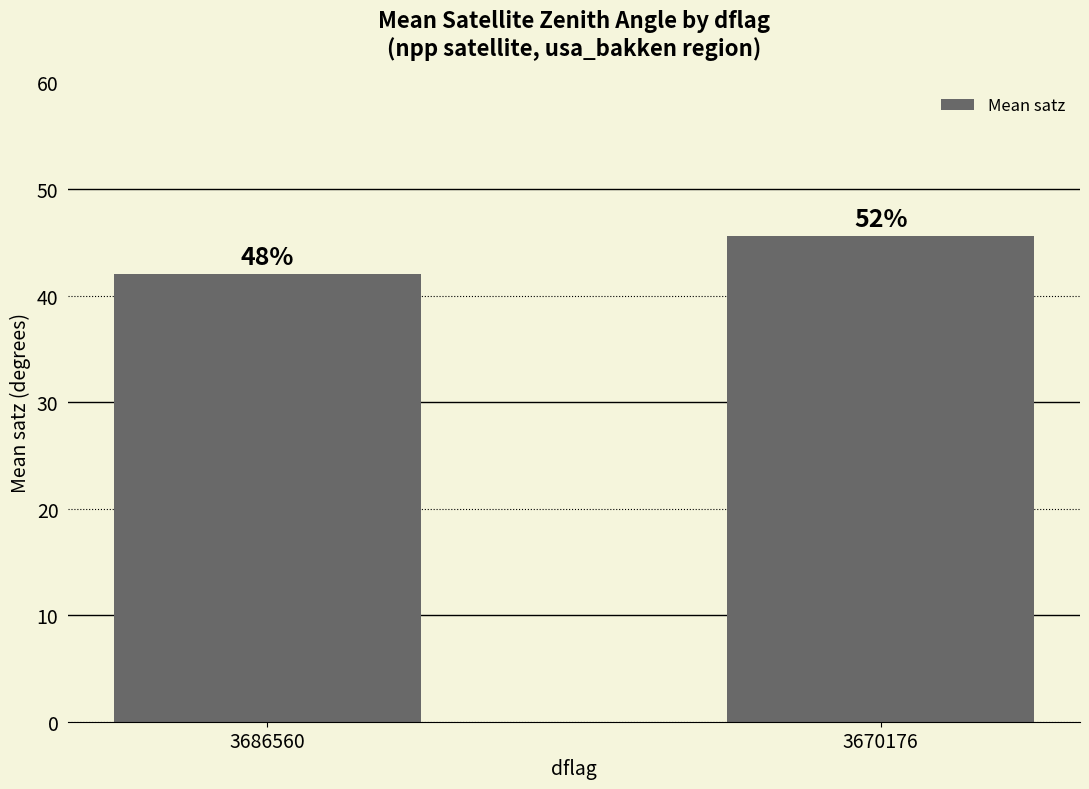

Reading left to right, extract all data points from this chart.

3686560=42.0	3670176=45.6